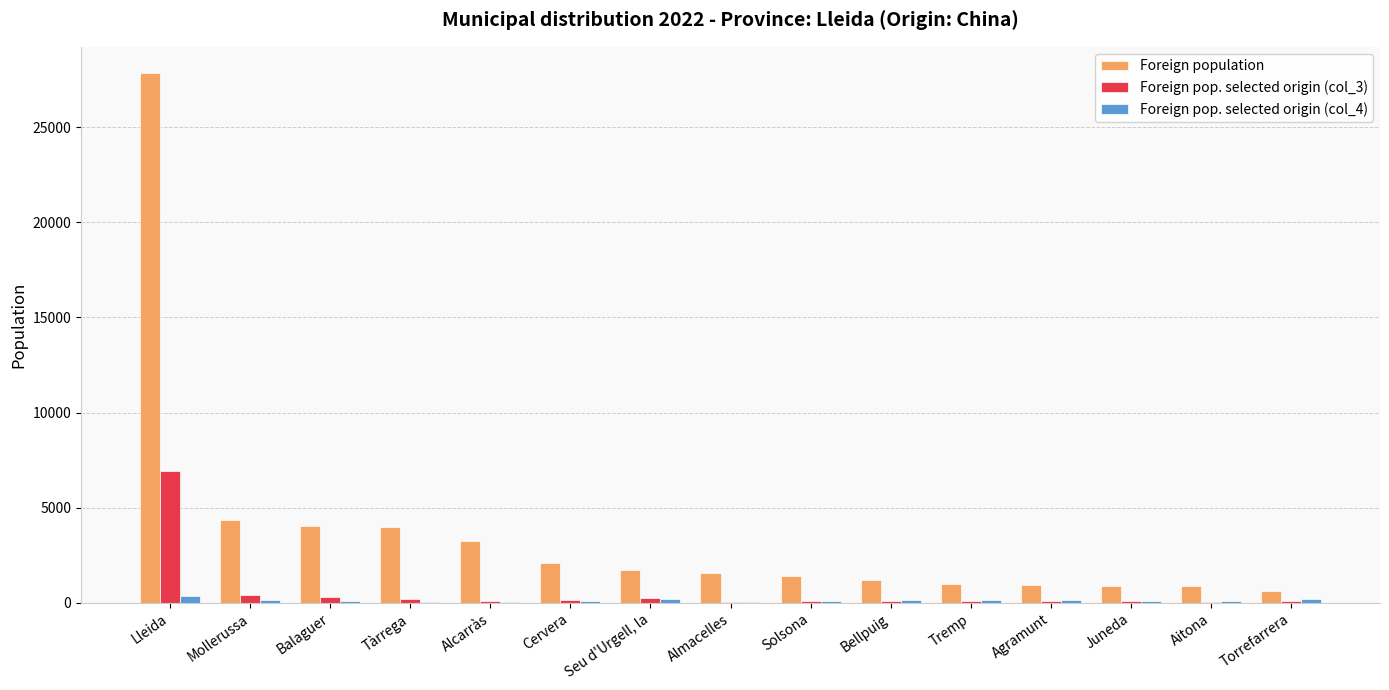

Between Balaguer and Solsona, which series saw the biggest shift?

Foreign population